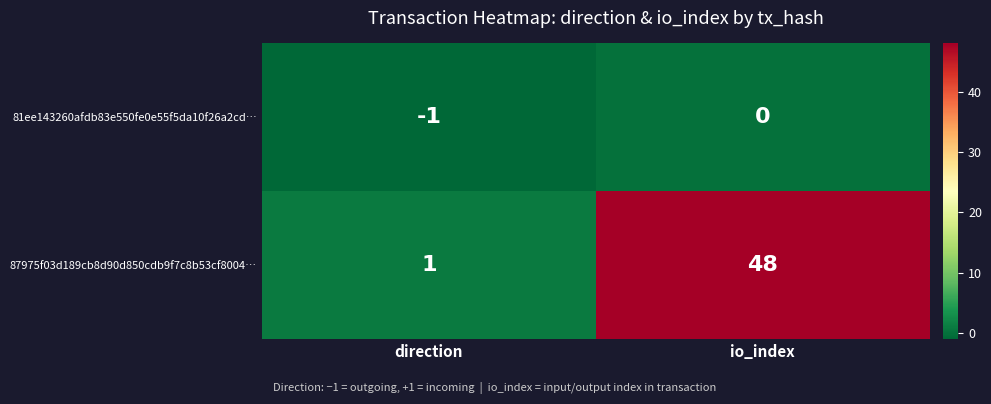

Rank the series by their maximum value, from highest to lowest.

87975f03d189cb8d90d850cdb9f7c8b53cf8004…, 81ee143260afdb83e550fe0e55f5da10f26a2cd…